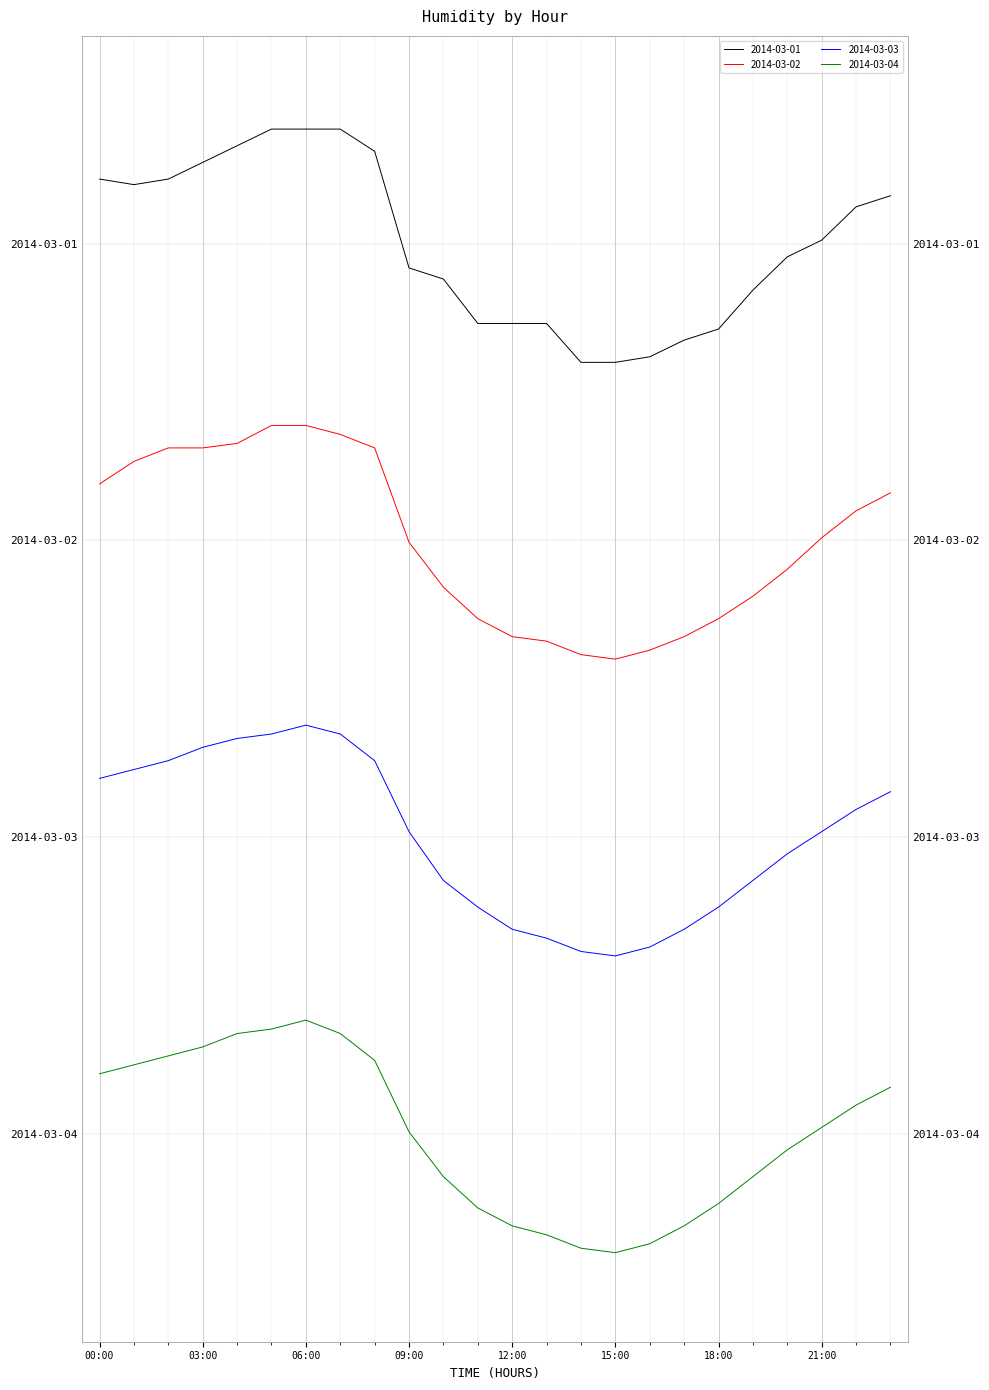

Which category has the lowest value in the 2014-03-03 series?

15:00